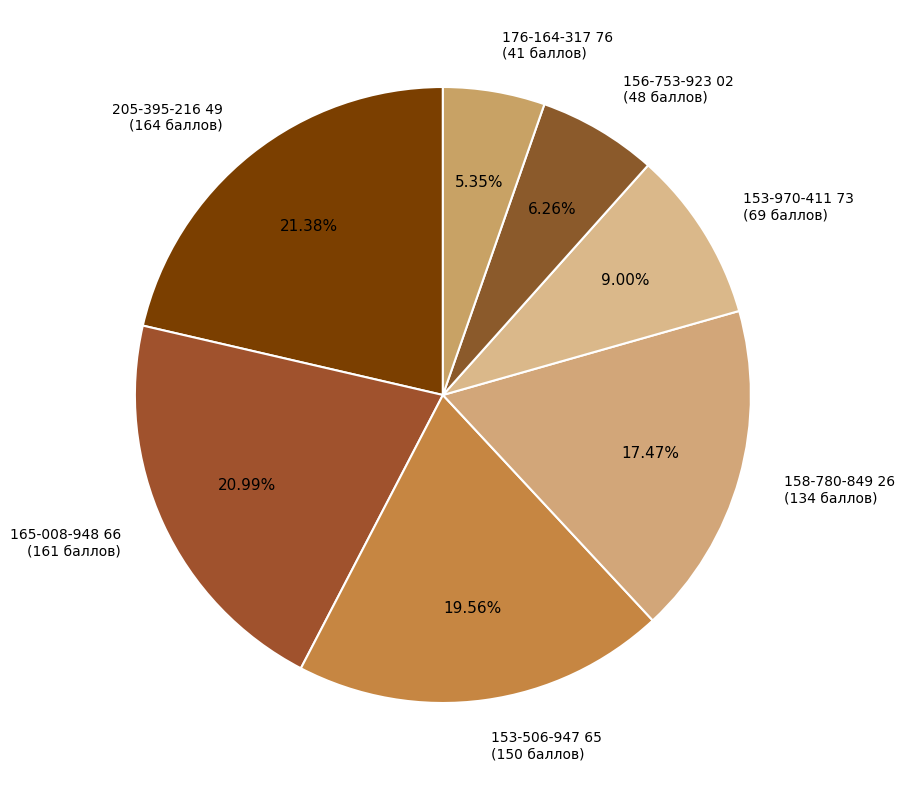

To the nearest percent, what is the difference between the largest and smallest slice percentages?

16%